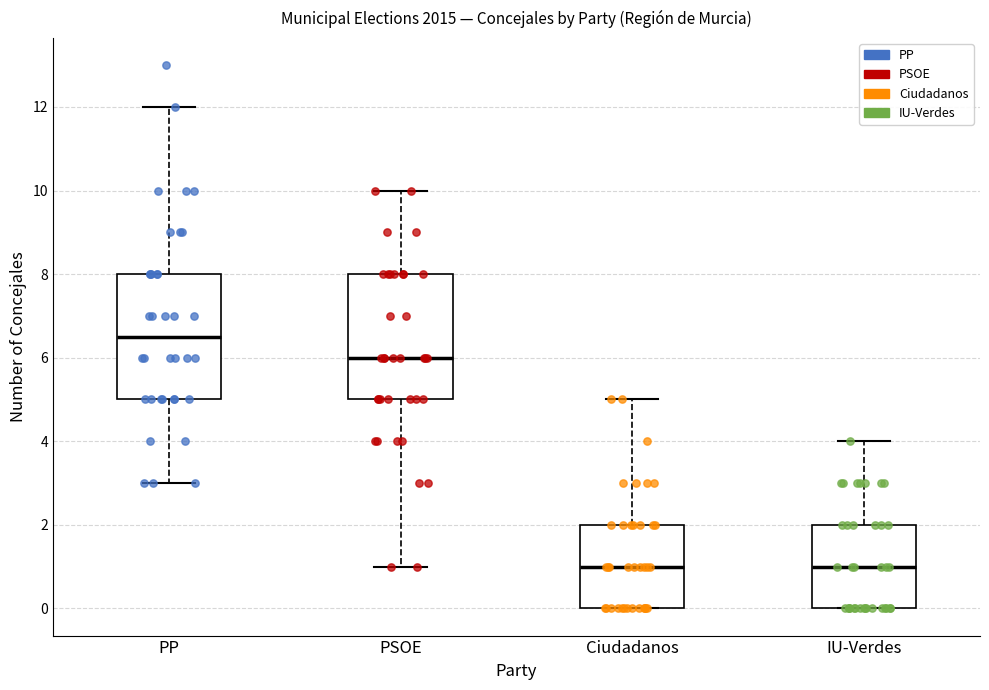

Where does the median line of the box for PP sit on the y-axis? The values are not printed on the chart, so give them approximately, as read against the axis.

6.6